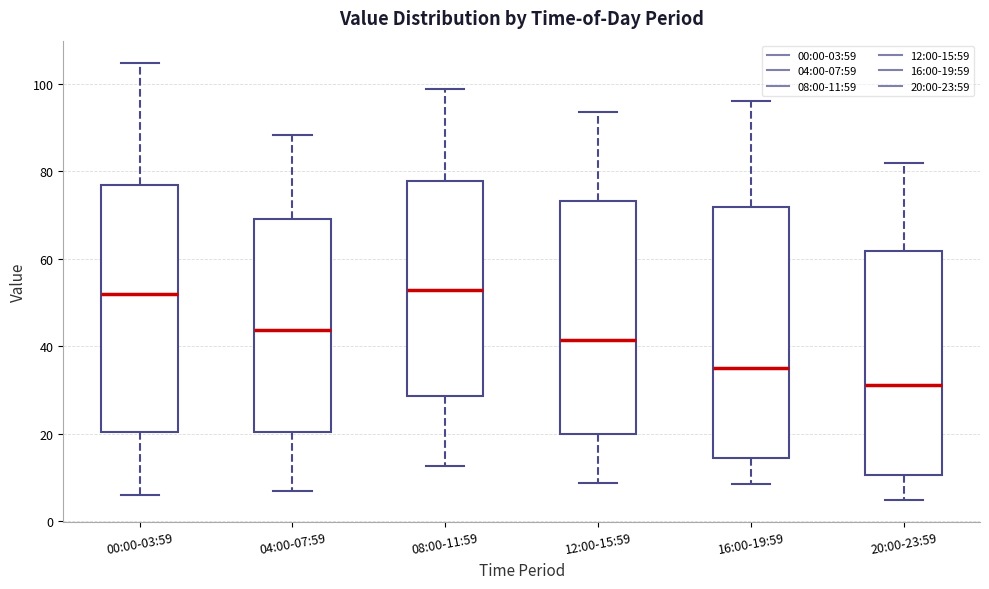

Which box's median line is the lowest?

20:00-23:59